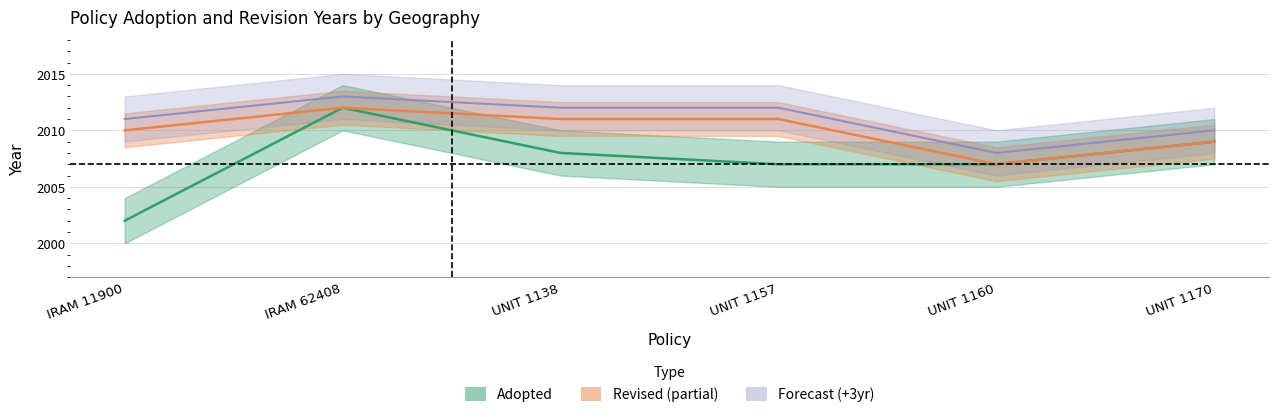

The chart shows a value of 2007 at UNIT 1157. True or false?

True